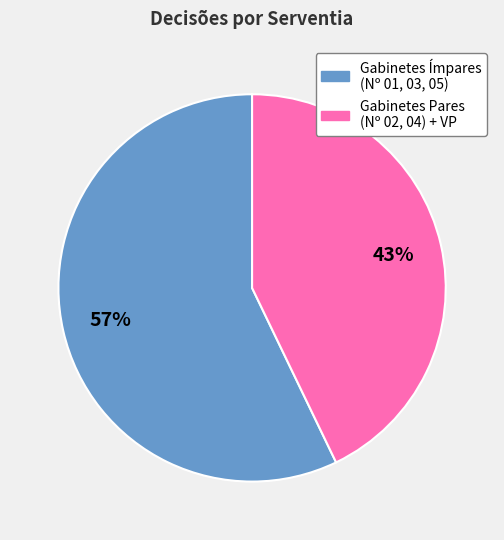

To the nearest percent, what is the average slice percentage?

50%